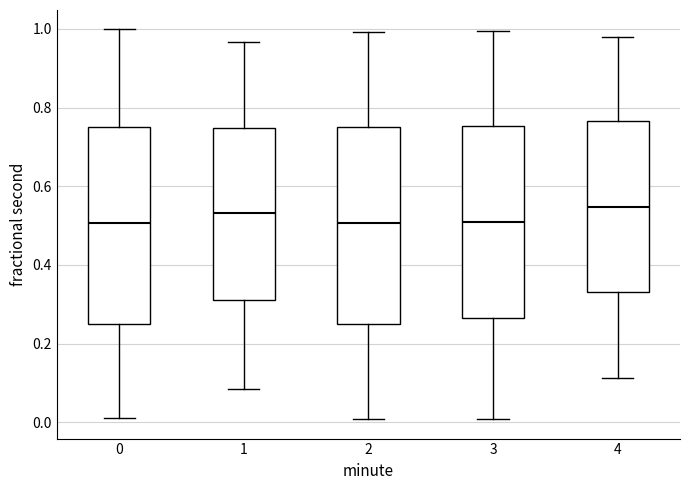

Where does the median line of the box at x = 0 sit on the y-axis? The values are not printed on the chart, so give them approximately, as read against the axis.

0.50